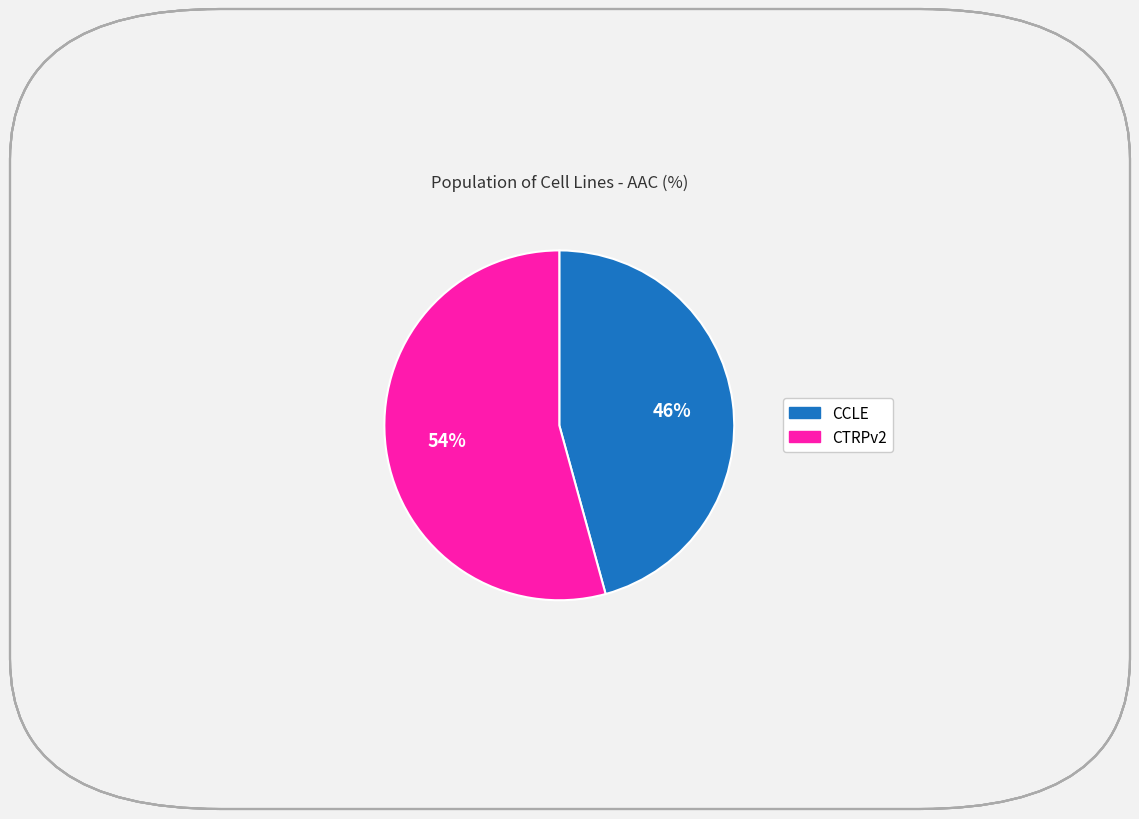

How many slices are in this pie chart?

2